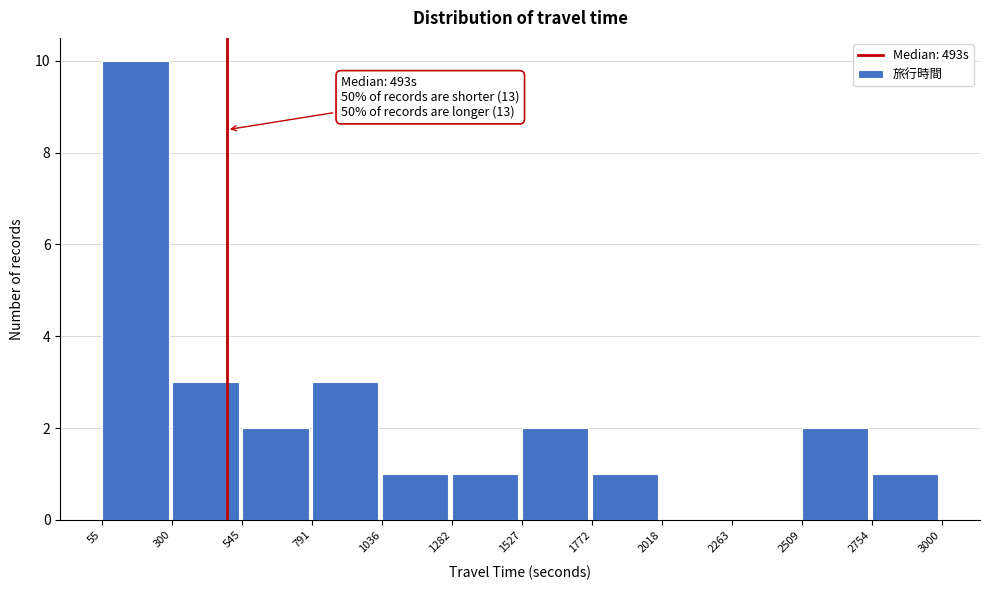

Which range on the x-axis has the tallest bar?

55 to 300